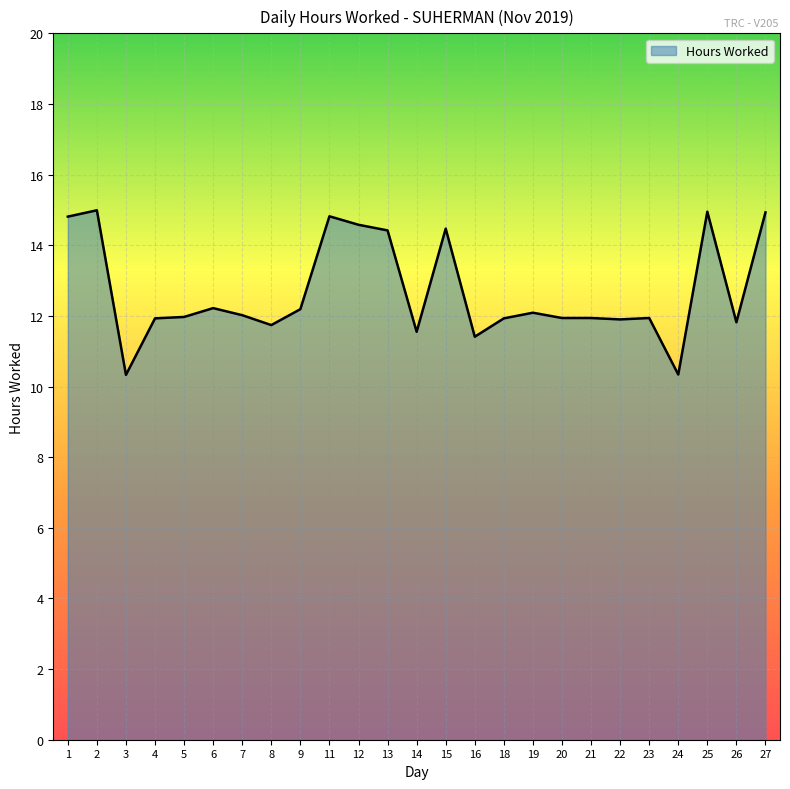

Between 23 and 27, which is larger?

27